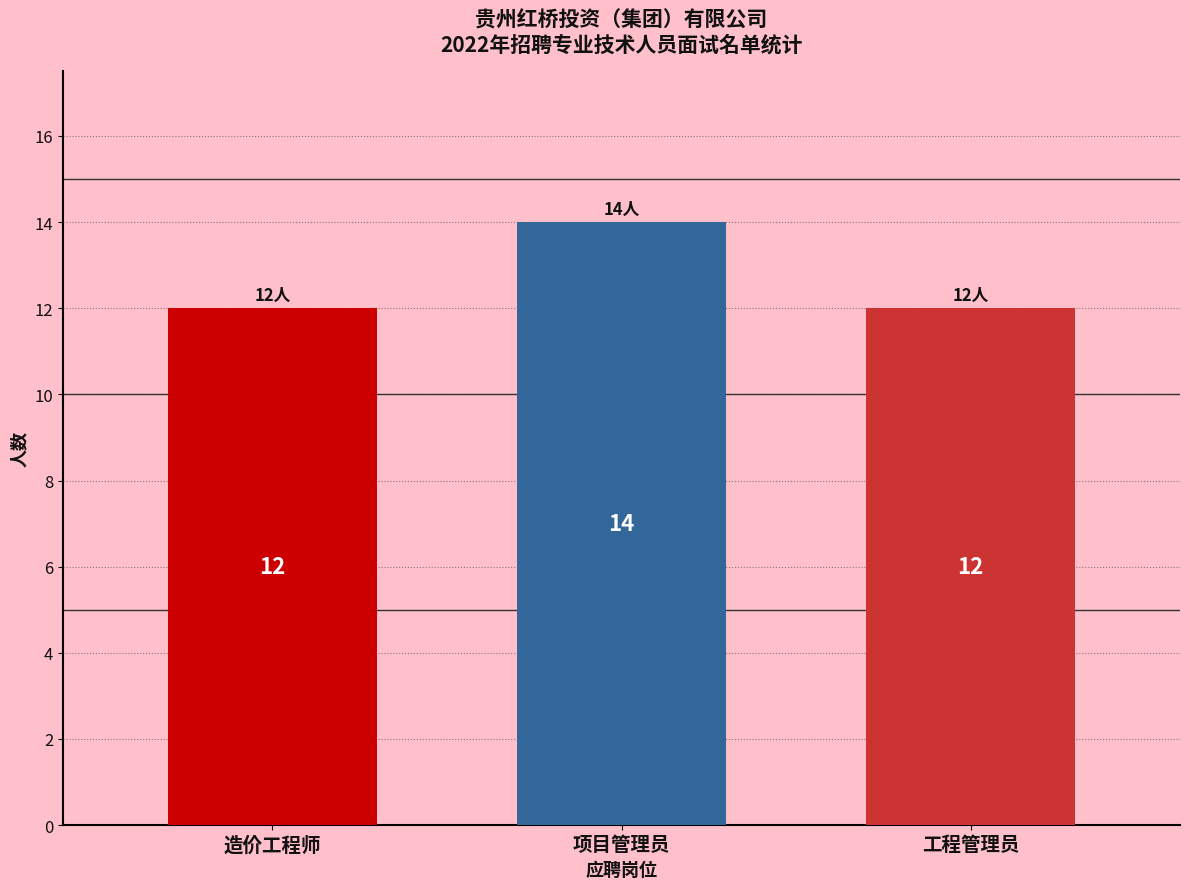

How many distinct data groups are displayed?

1